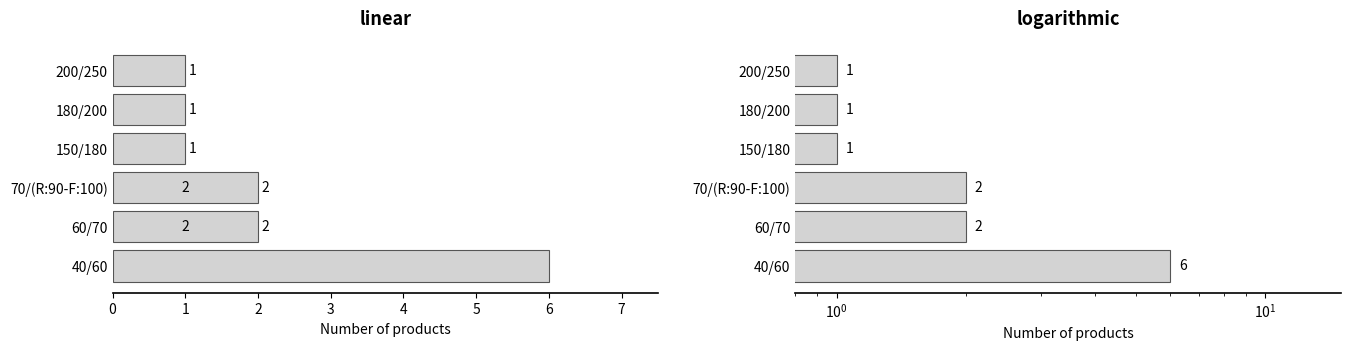

How many data points are less than 2?

3